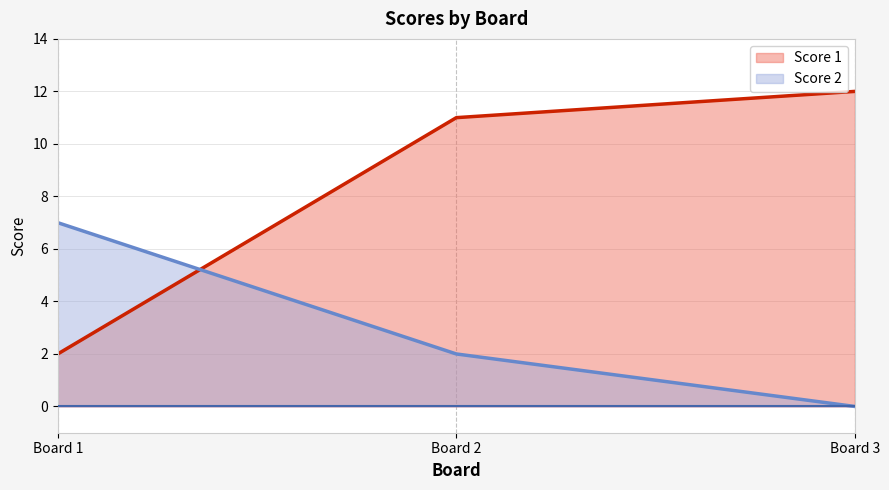

Does the chart display data point markers on the line(s)?

No